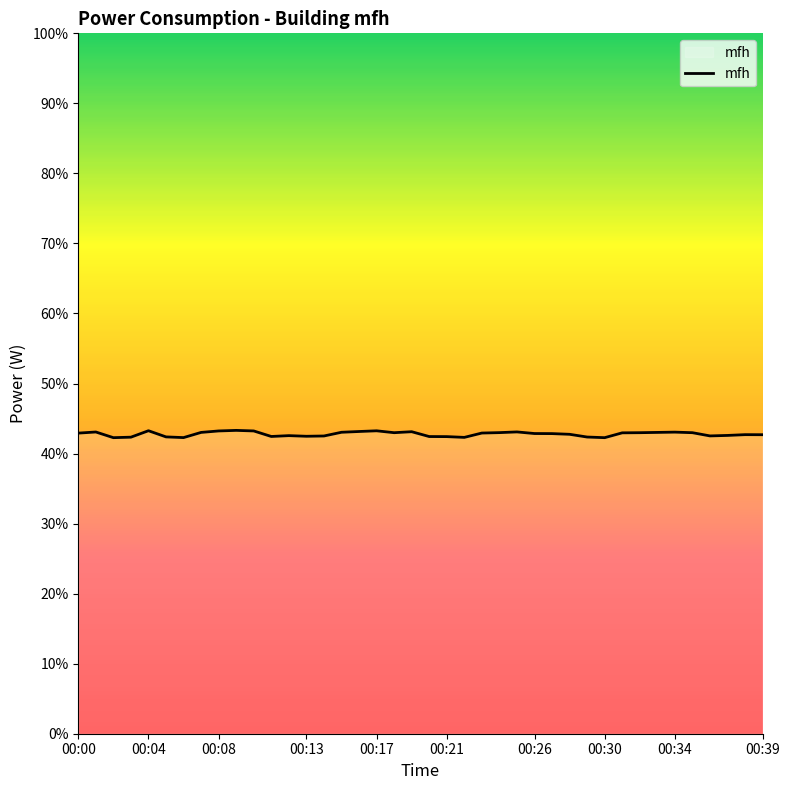

What is the minimum value shown in the chart?

42.3